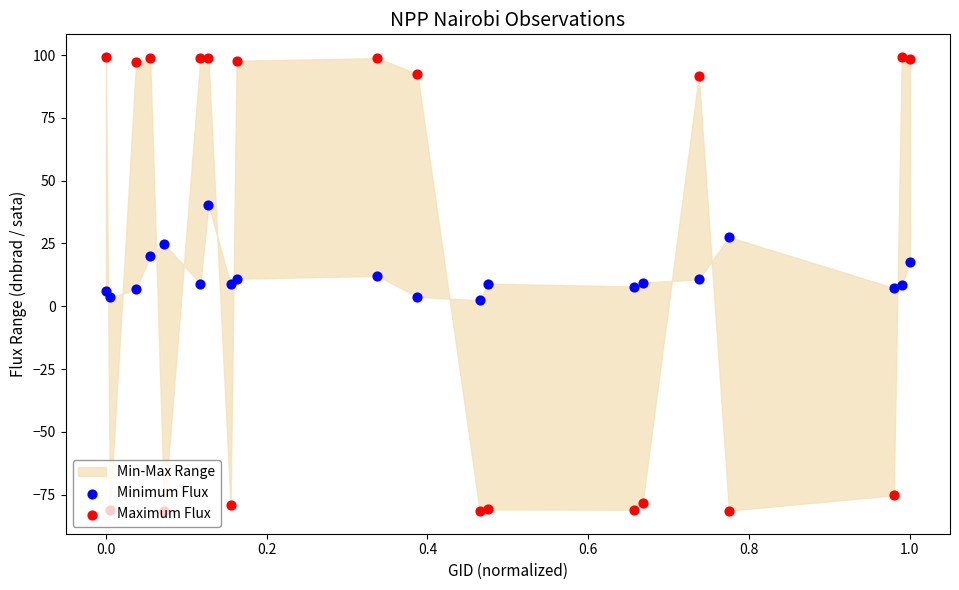

At how many categories does at least one series exceed -7?

20